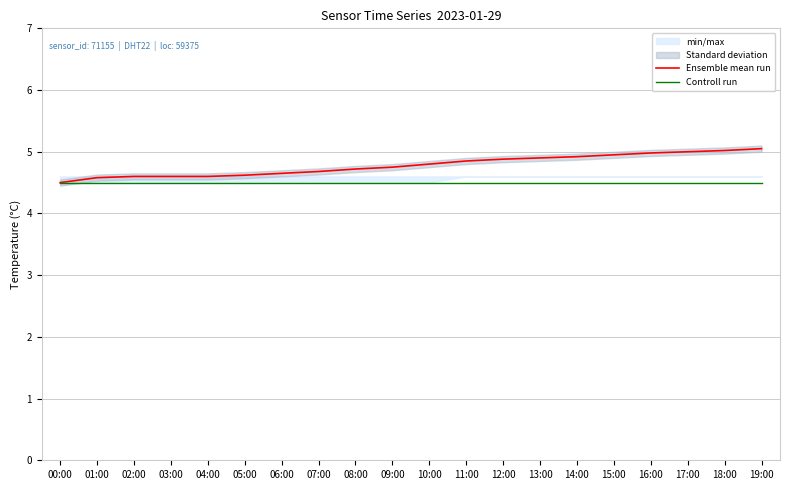

True or false: Controll run has a value of 1.7 at 14:00.

False